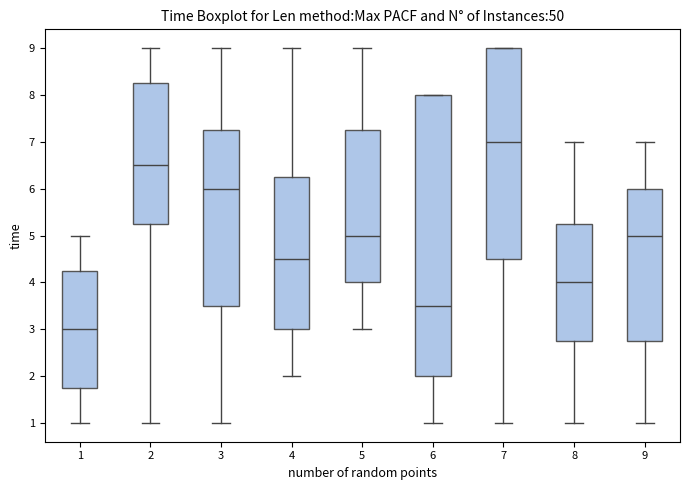

Which box's median line is the lowest?

1